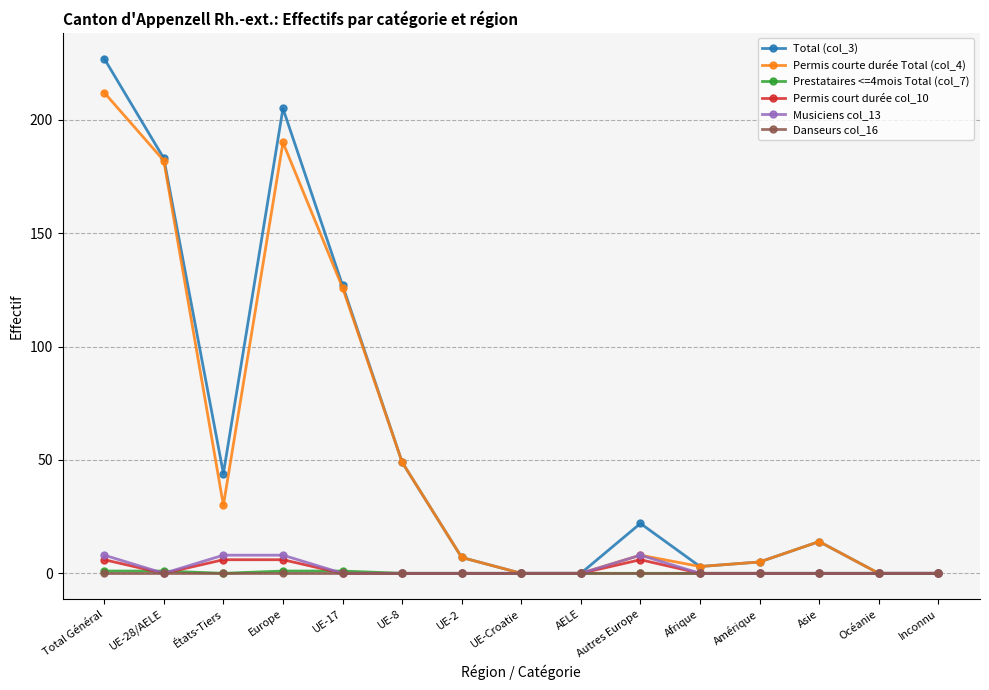

At which label does Total (col_3) reach its peak?

Total Général